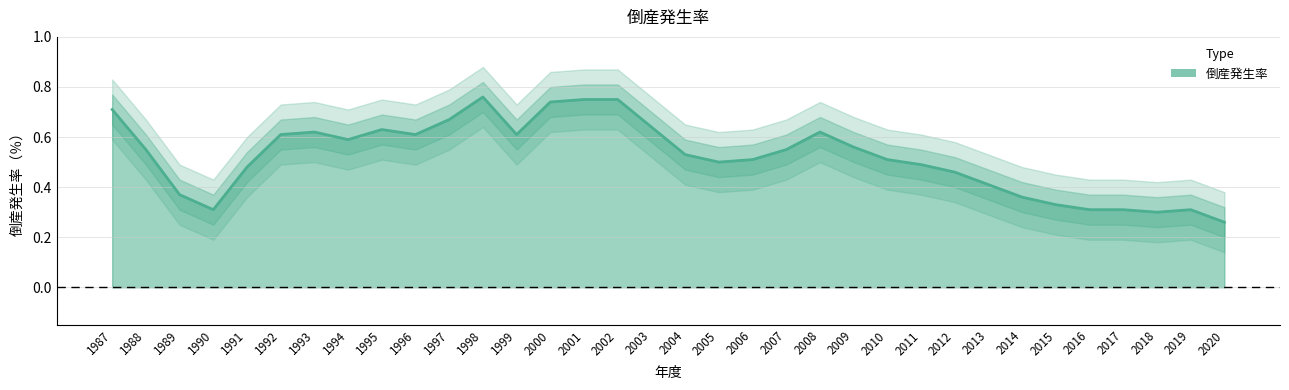

List the labels in order of value, largest first.

1998, 2001, 2002, 2000, 1987, 1997, 2003, 1995, 1993, 2008, 1992, 1996, 1999, 1994, 2009, 1988, 2007, 2004, 2006, 2010, 2005, 2011, 1991, 2012, 2013, 1989, 2014, 2015, 1990, 2016, 2017, 2019, 2018, 2020